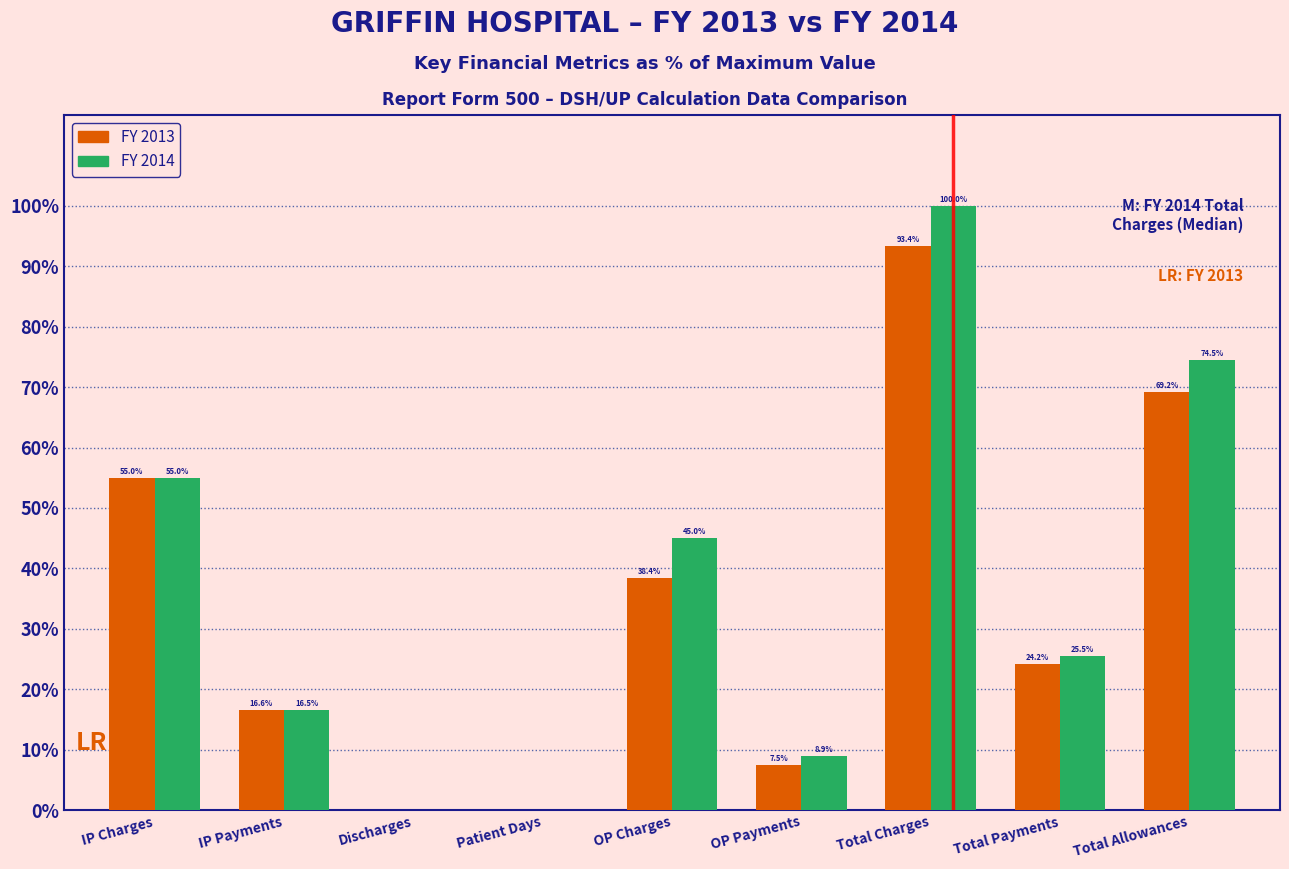

What is the highest value of the FY 2013 series?

93.4